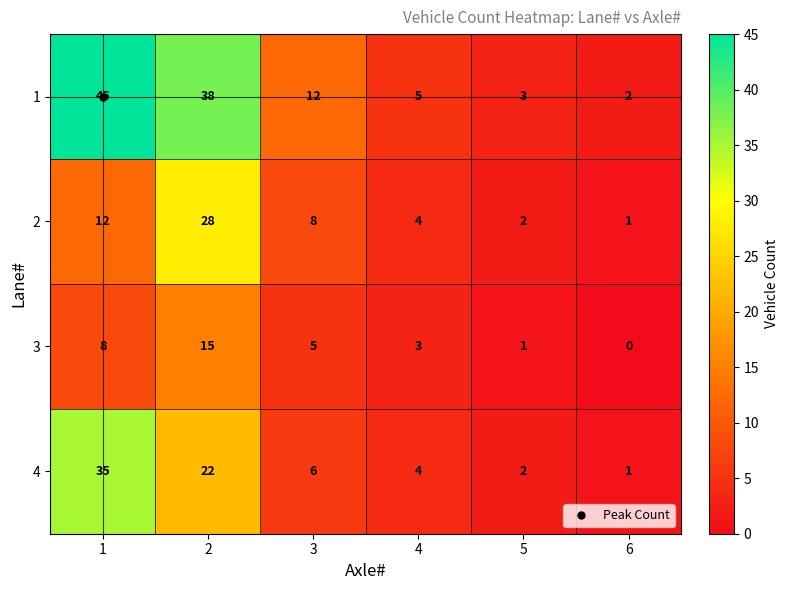

What is the sum of the 3 values at 5 and 1?

9